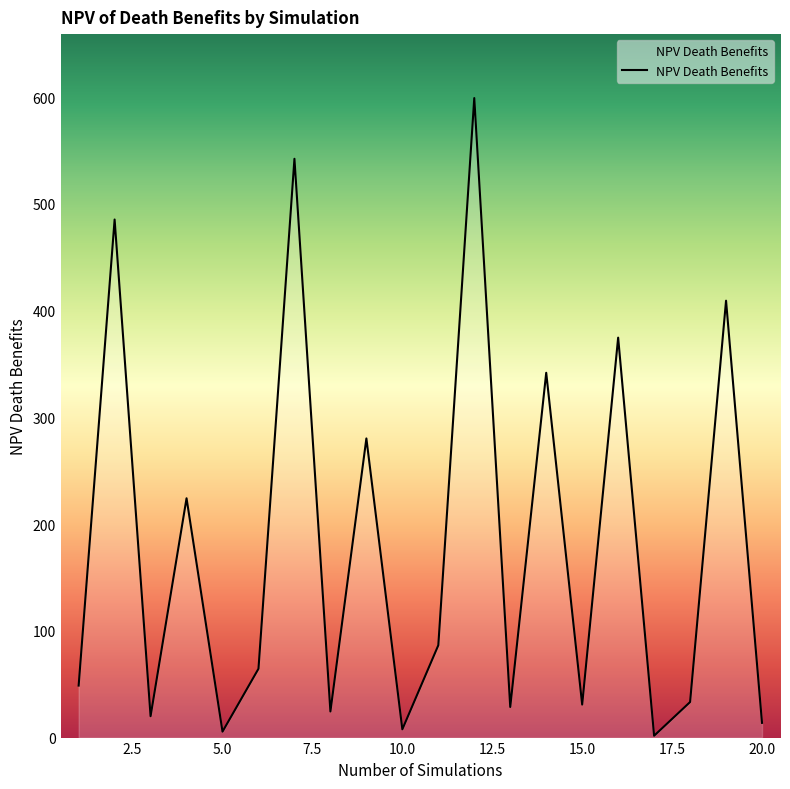

What is the maximum value shown in the chart?

599.2